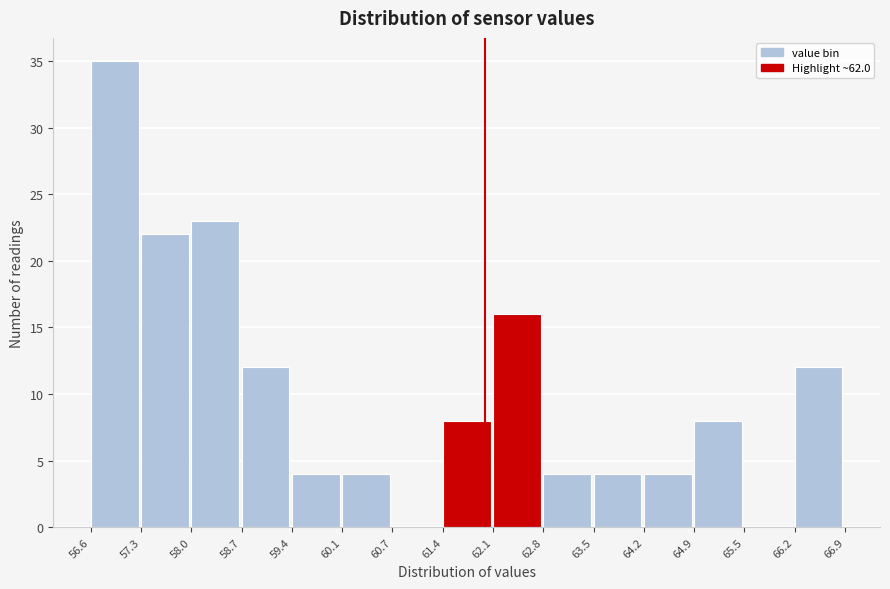

Which range on the x-axis has the tallest bar?

56.6 to 57.3